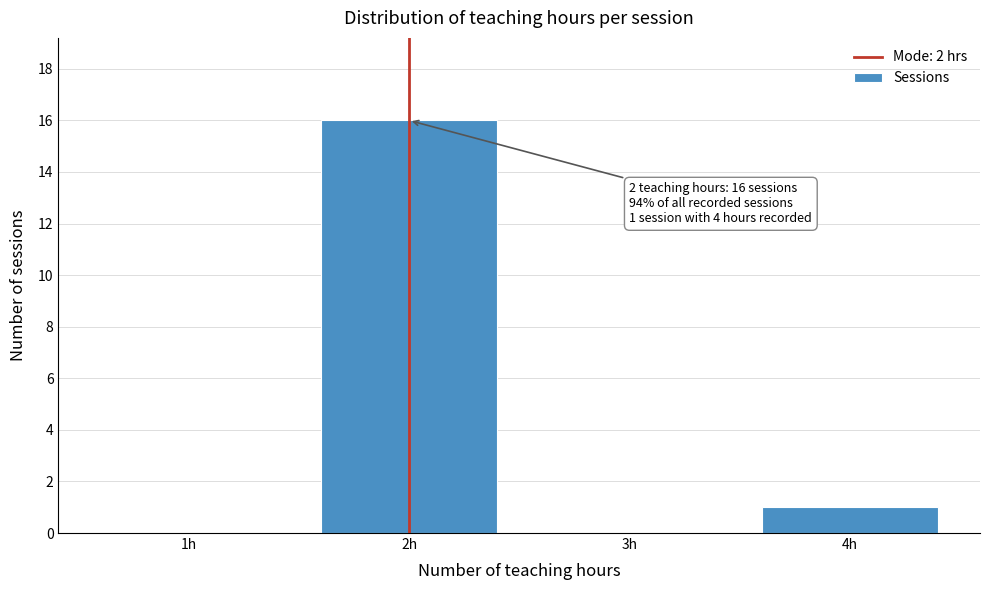

Over which range of the x-axis is the bar tallest?

1.5 to 2.5